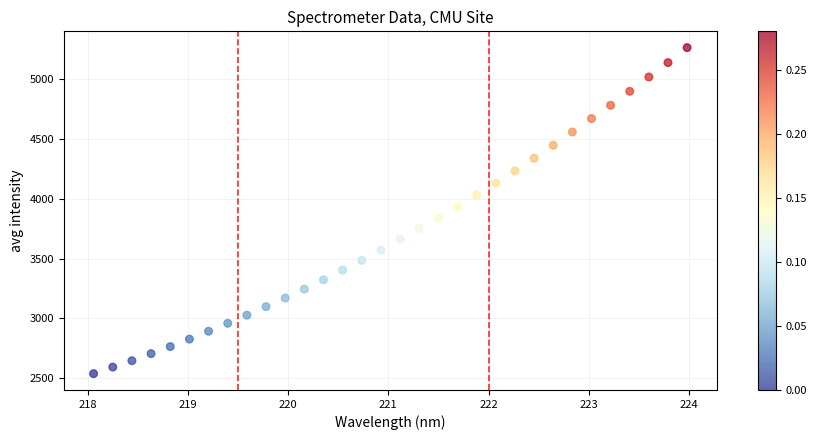

What is the range of X values (max minus min)?

5.9